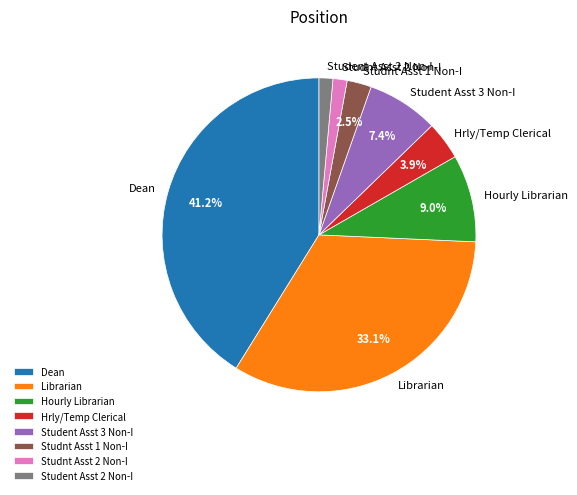

What percentage is the Hourly Librarian slice, to the nearest percent?

9%